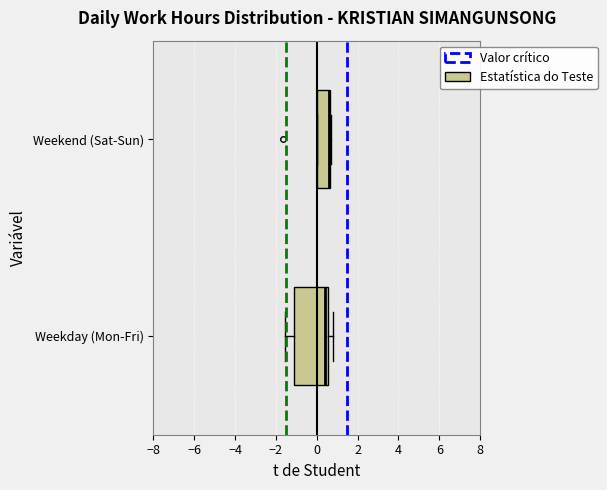

Reading bottom to top, read every box against the x-axis: the position of its median line, the range the box covers, and the ends of its whiskers. The values are not printed on the chart, so give them approximately, as read against the axis.

Weekday (Mon-Fri): median 0.4, box -1.2 to 0.6, whiskers -1.6 to 0.8
Weekend (Sat-Sun): median 0.6 (drawn on the box's right edge), box 0.0 to 0.6, whiskers 0.0 to 0.8